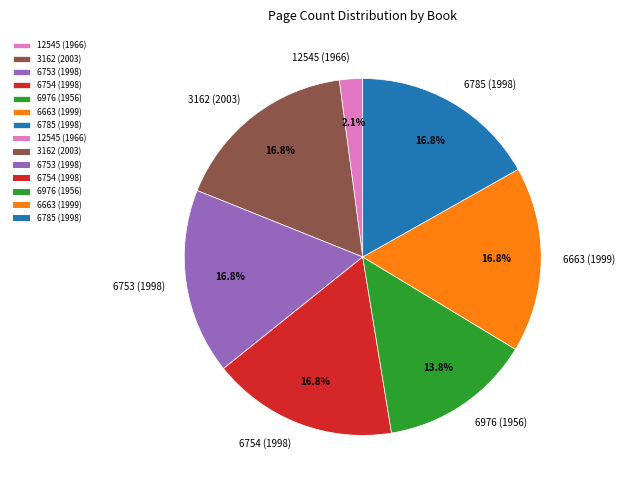

Is there a majority slice in this chart?

No